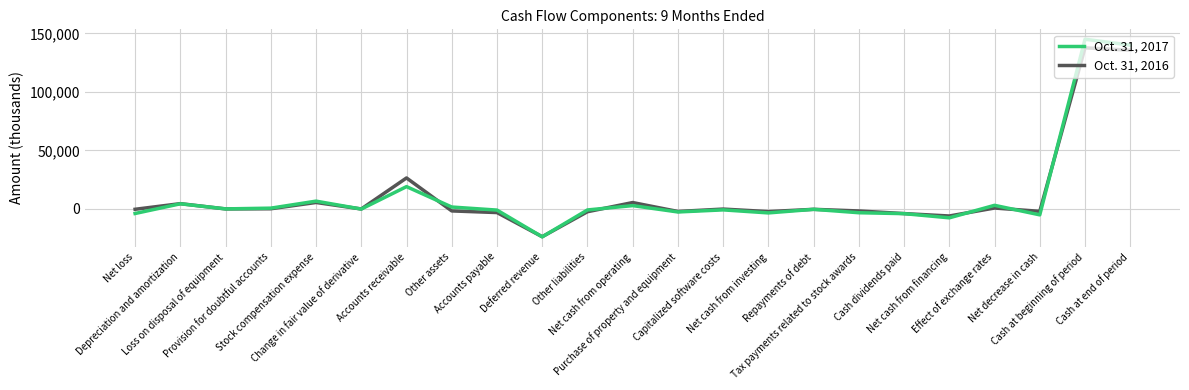

What value does the Oct. 31, 2016 series have at Tax payments related to stock awards, to the nearest 100?

-1700